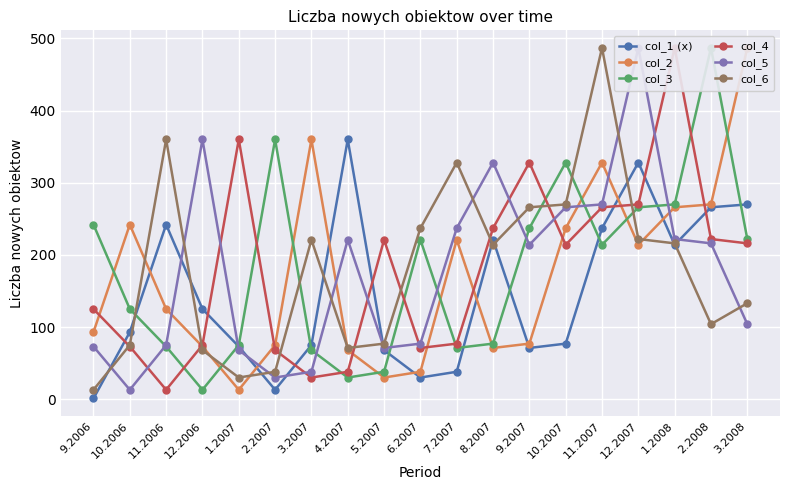

Which has a higher value, 2.2008 or 7.2007?

2.2008